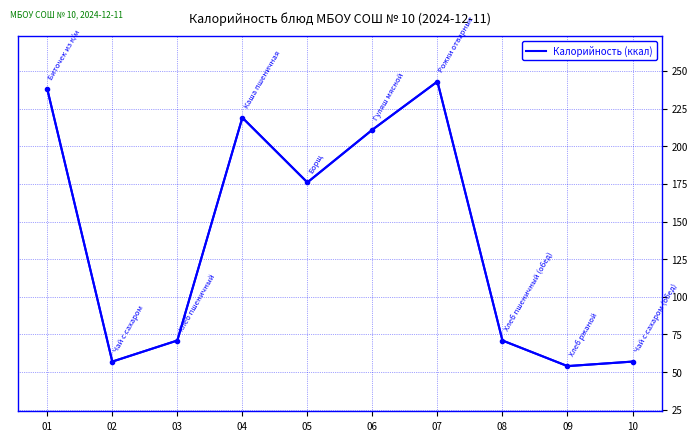

True or false: the data shows 120 at 05.

False